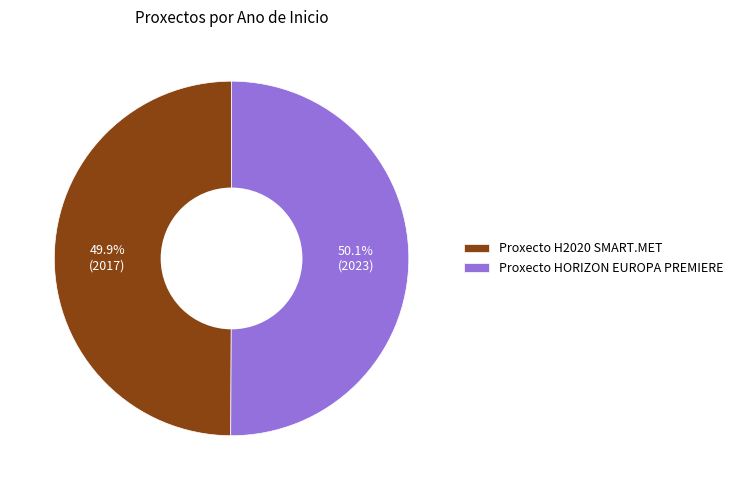

Count the number of slices in the pie.

2